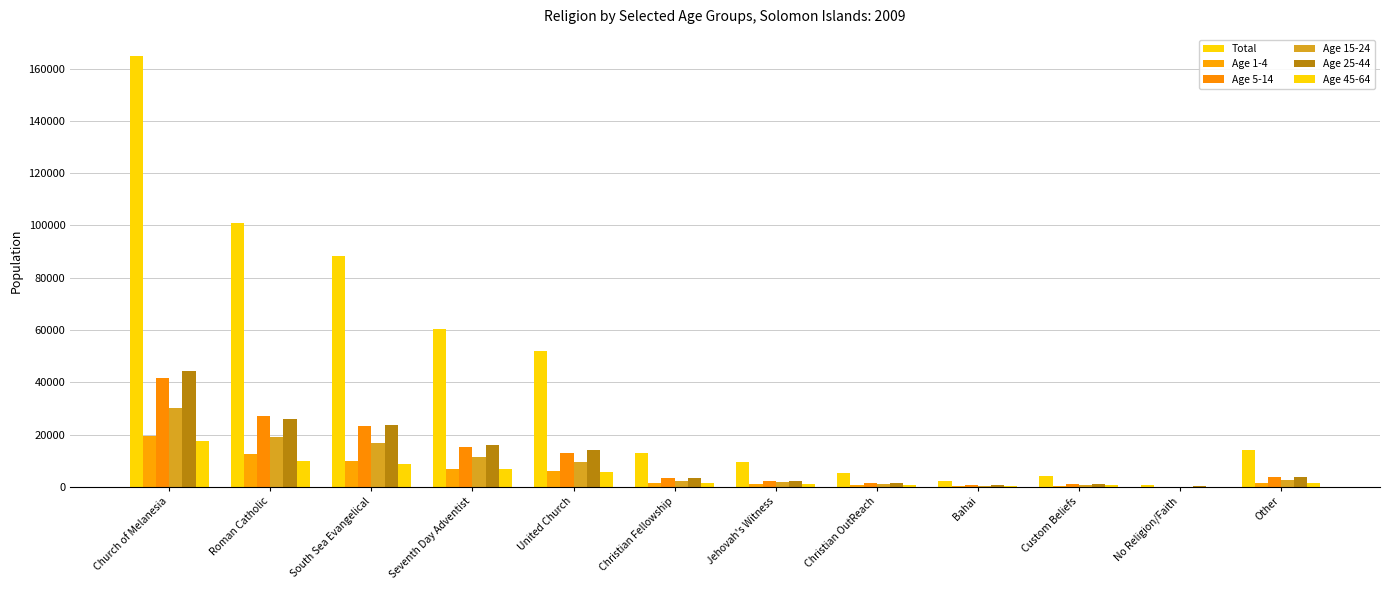

How many groups of bars are there?

12